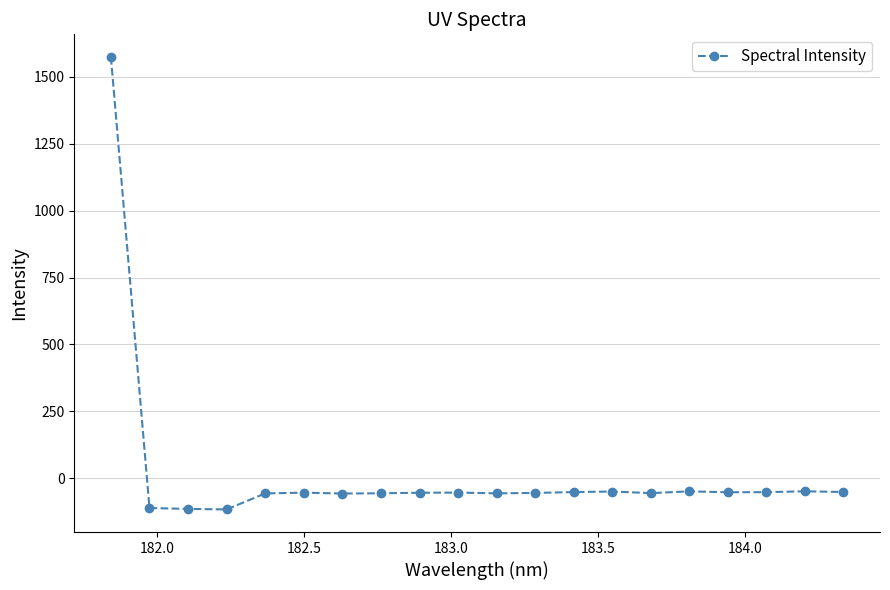

What is the difference between the maximum and second lowest values?

1689.9